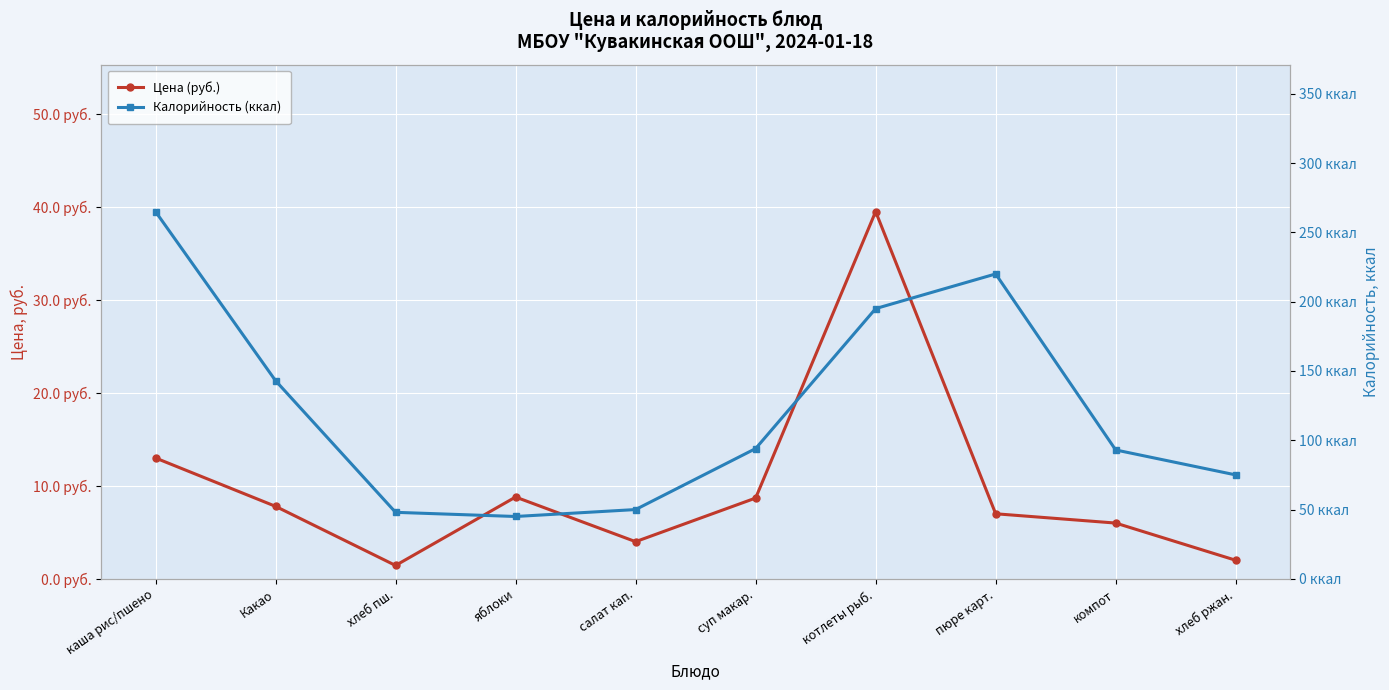

Where does the Цена (руб.) series first go above 7?

каша рис/пшено